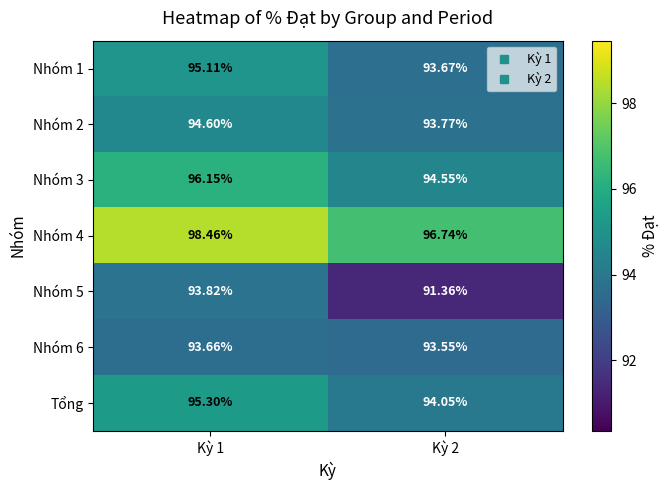

Which series has the largest total across all categories?

Nhóm 4